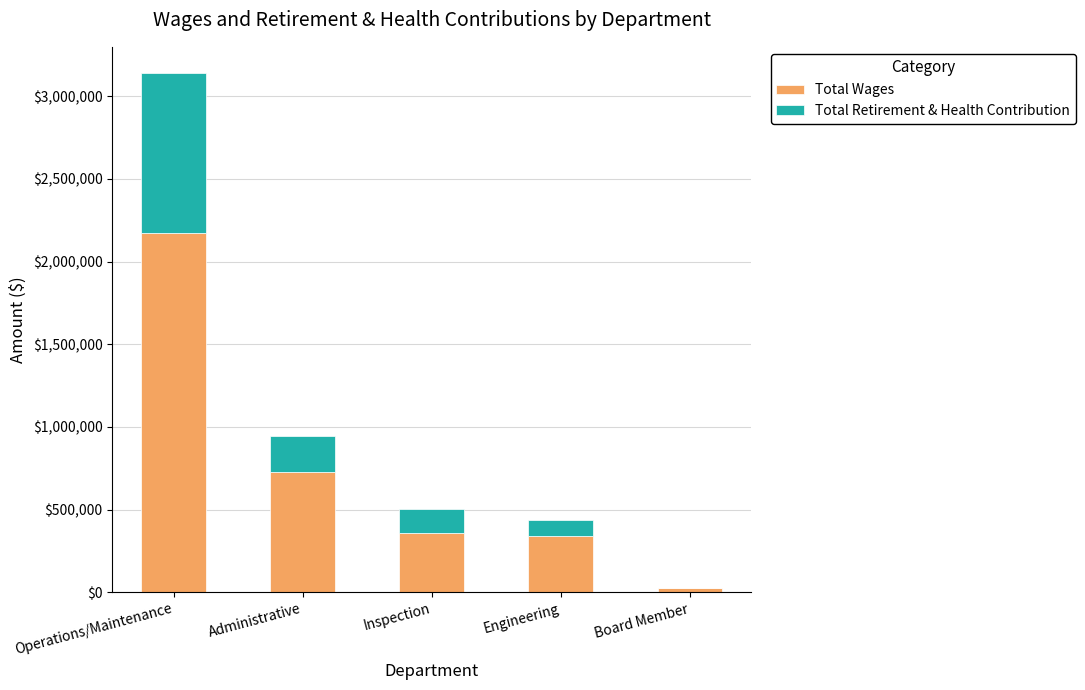

At which category is the sum across all series the highest?

Operations/Maintenance